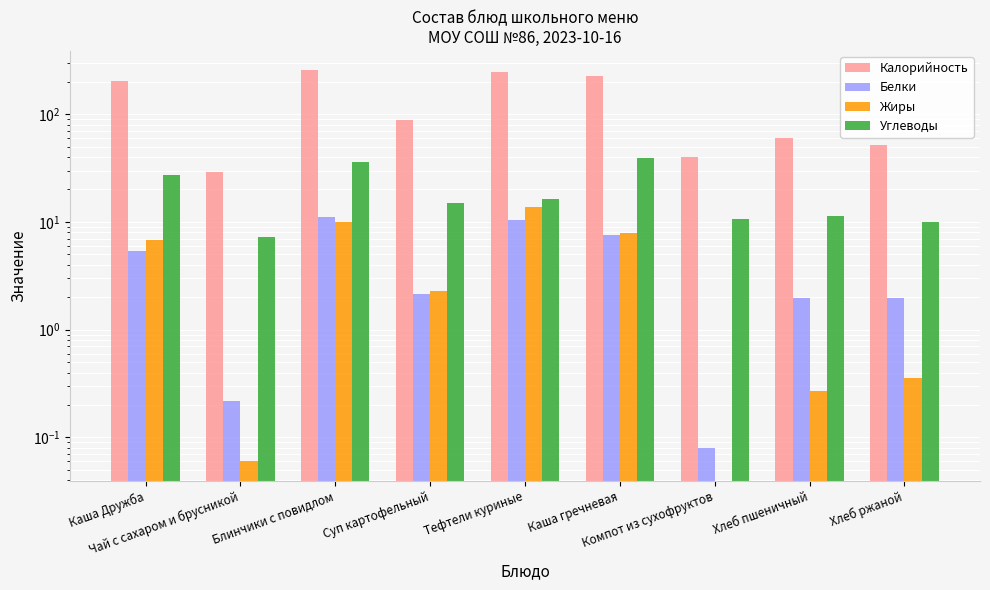

What is the difference between the Жиры values at Компот из сухофруктов and Каша Дружба?

6.9